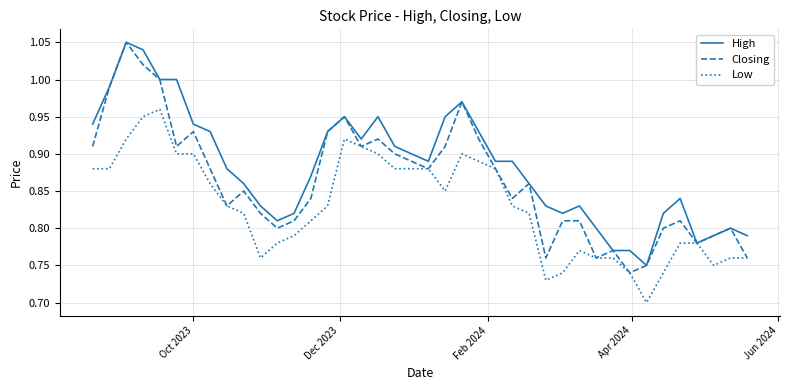

List the series in order of their overall mean, highest first.

High, Closing, Low